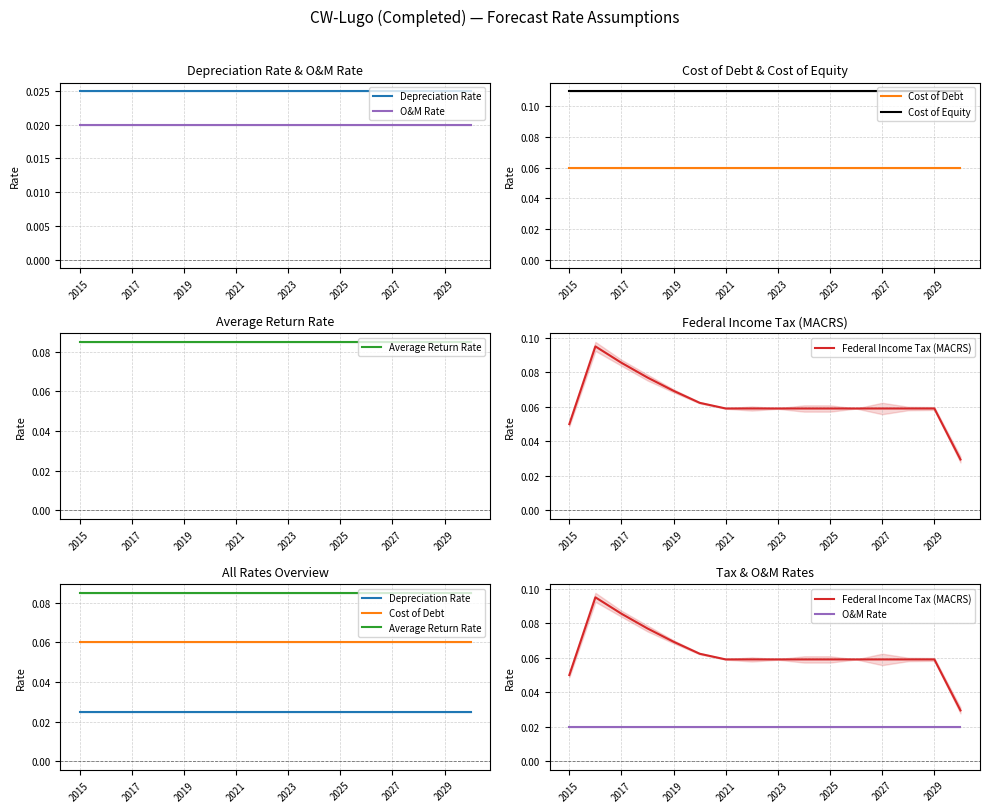

List the labels in order of Cost of Debt value, largest first.

2015, 2017, 2019, 2021, 2023, 2025, 2027, 2029, 8, 9, 10, 11, 12, 13, 14, 15